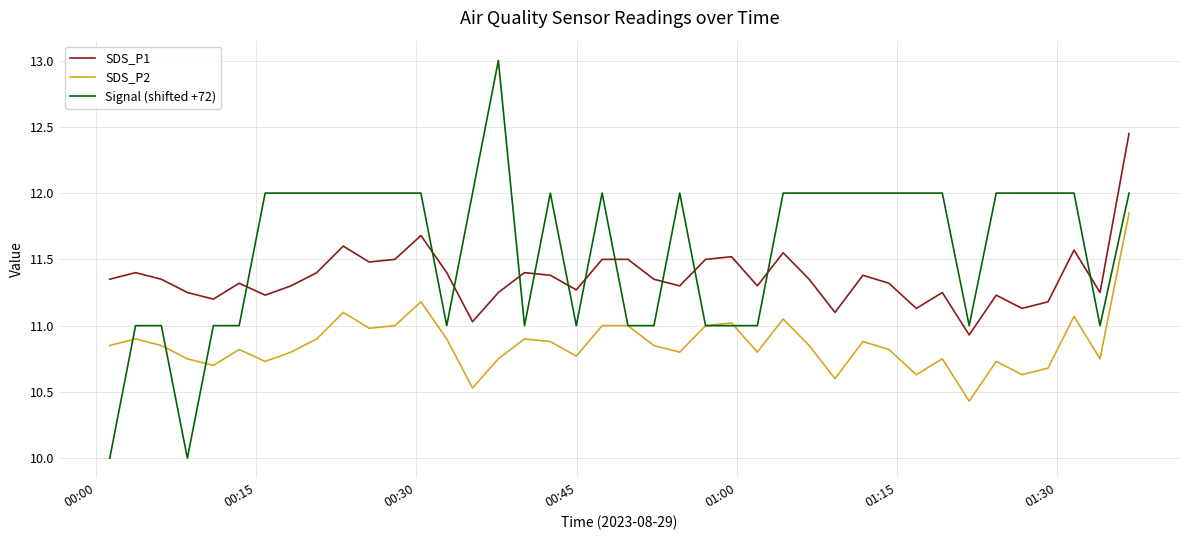

List the series in order of their overall mean, lowest first.

SDS_P2, SDS_P1, Signal (shifted +72)